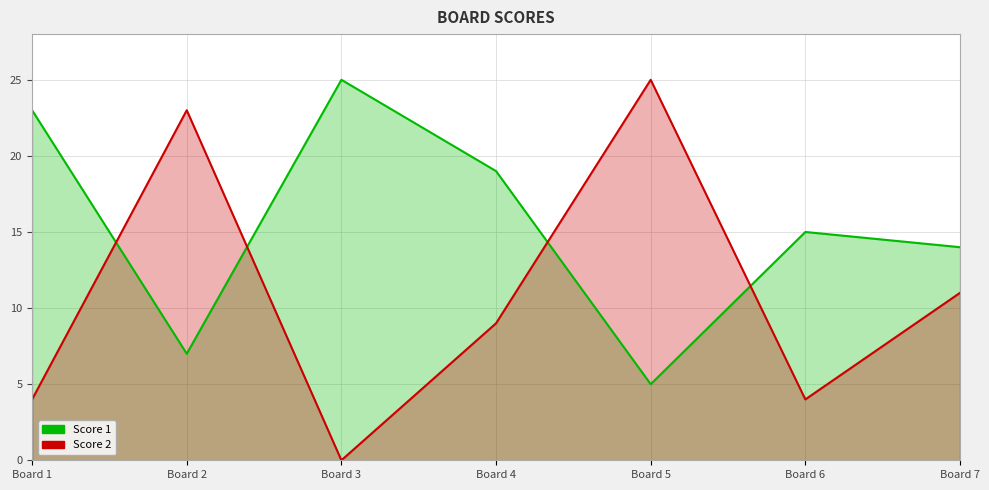

Reading left to right, transcribe all the data shown in this chart.

Score 1: Board 1=23	Board 2=7	Board 3=25	Board 4=19	Board 5=5	Board 6=15	Board 7=14
Score 2: Board 1=4	Board 2=23	Board 3=0	Board 4=9	Board 5=25	Board 6=4	Board 7=11